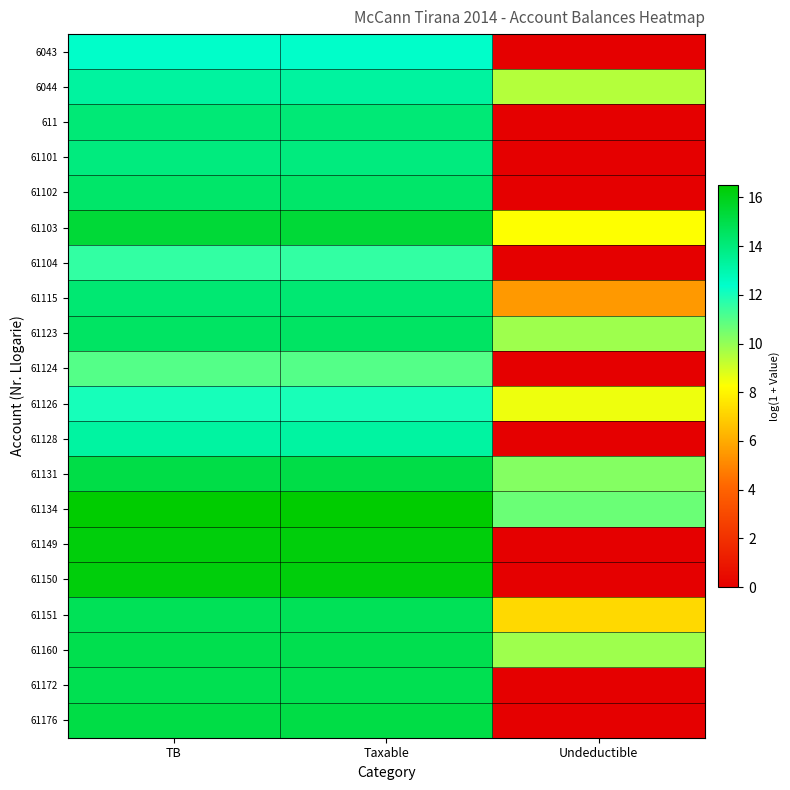

What is the difference between the highest and lowest values at Undeductible?

10.7